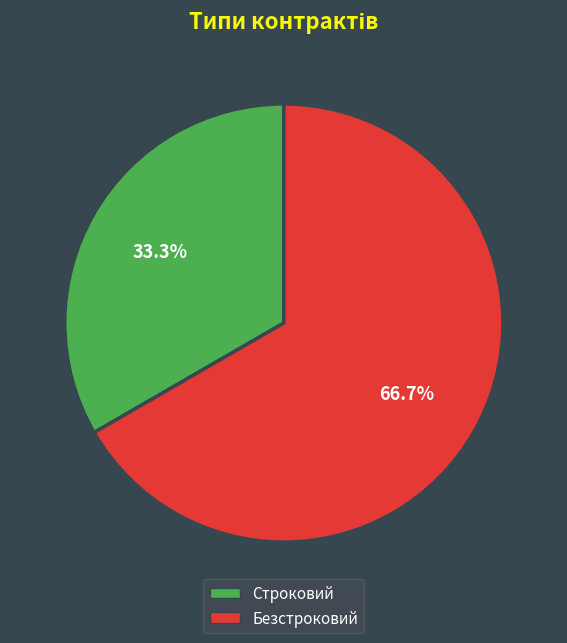

Which has a higher value, Безстроковий or Строковий?

Безстроковий